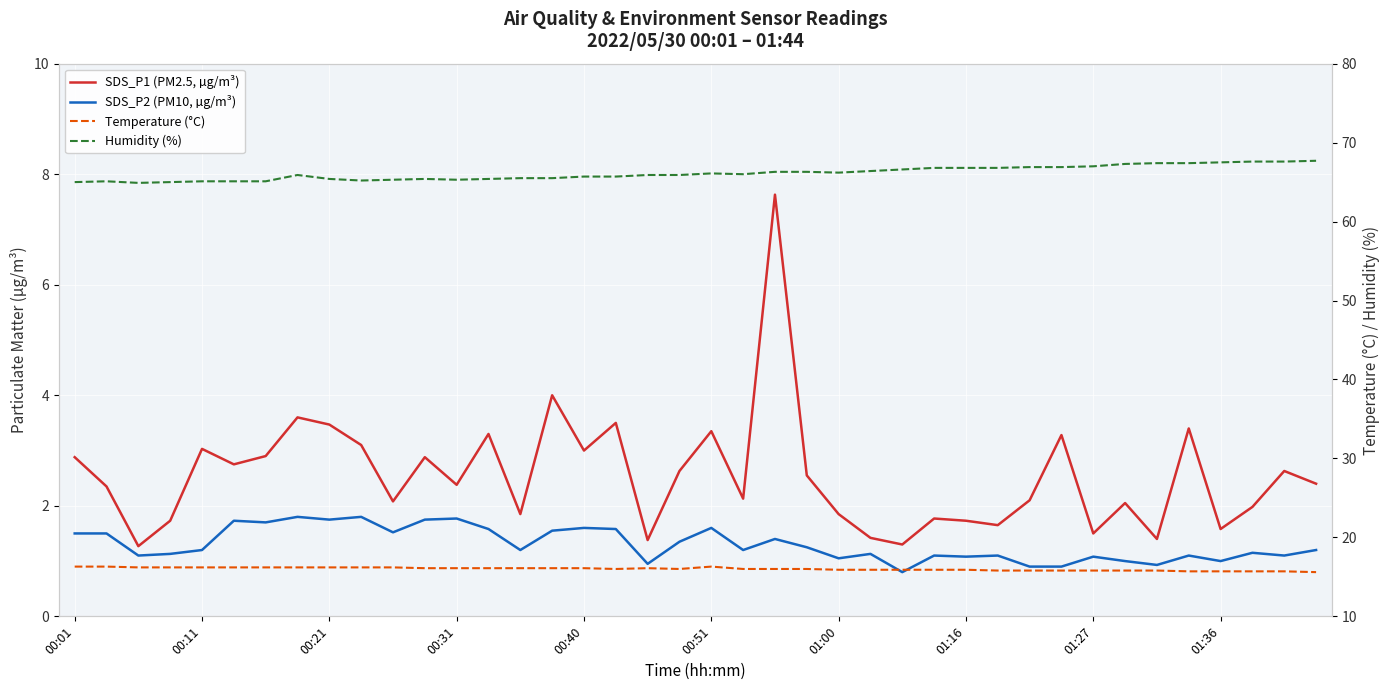

Which category has the highest value in the SDS_P1 (PM2.5, µg/m³) series?

22